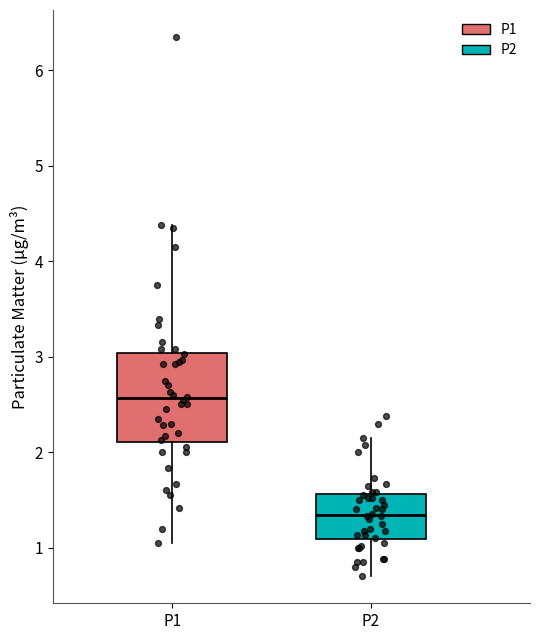

Which box is the tallest, from its lower edge to its upper edge?

P1